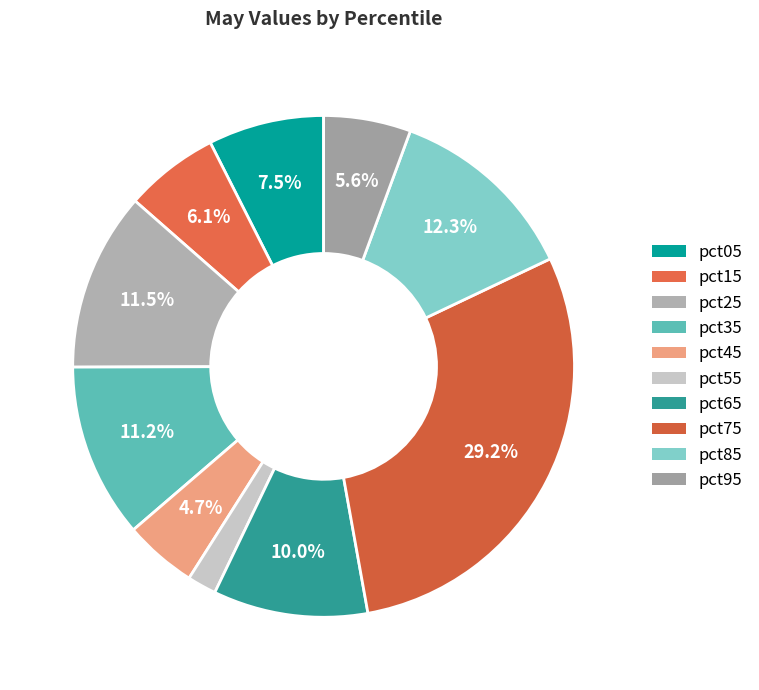

To the nearest percent, what portion does pct85 represent?

12%